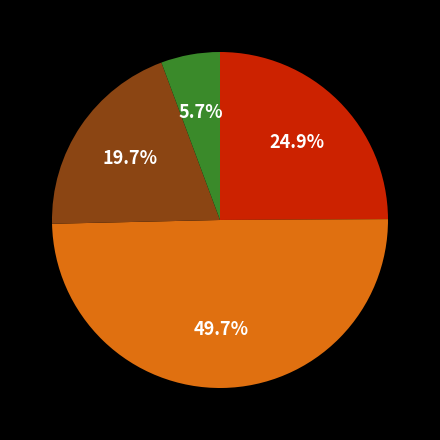

Does any single category account for the majority?

No